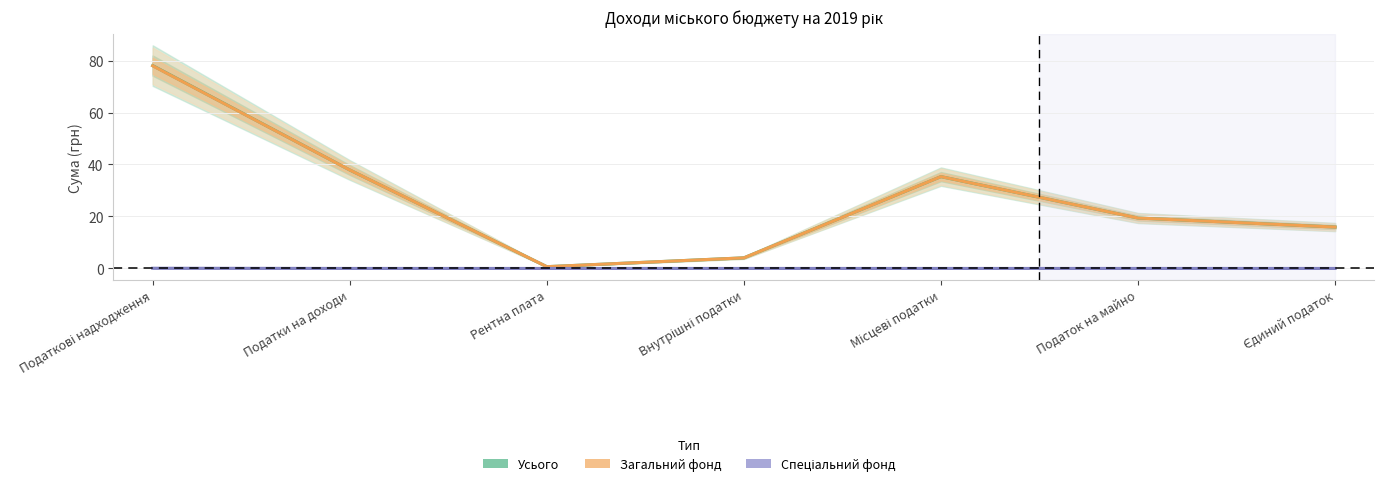

Which series has the largest total across all categories?

Усього